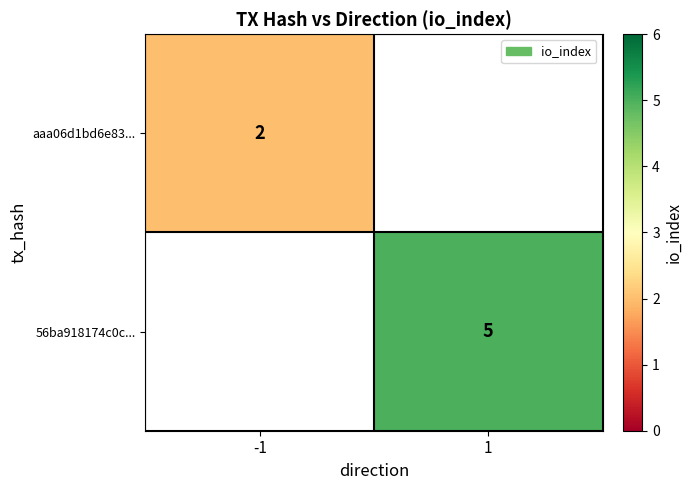

Is it true that aaa06d1bd6e83... equals 2 at -1?

True